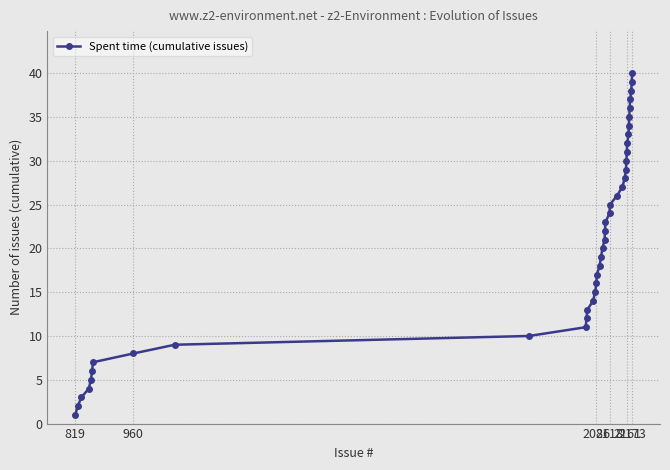

What is the sum of all values?

820